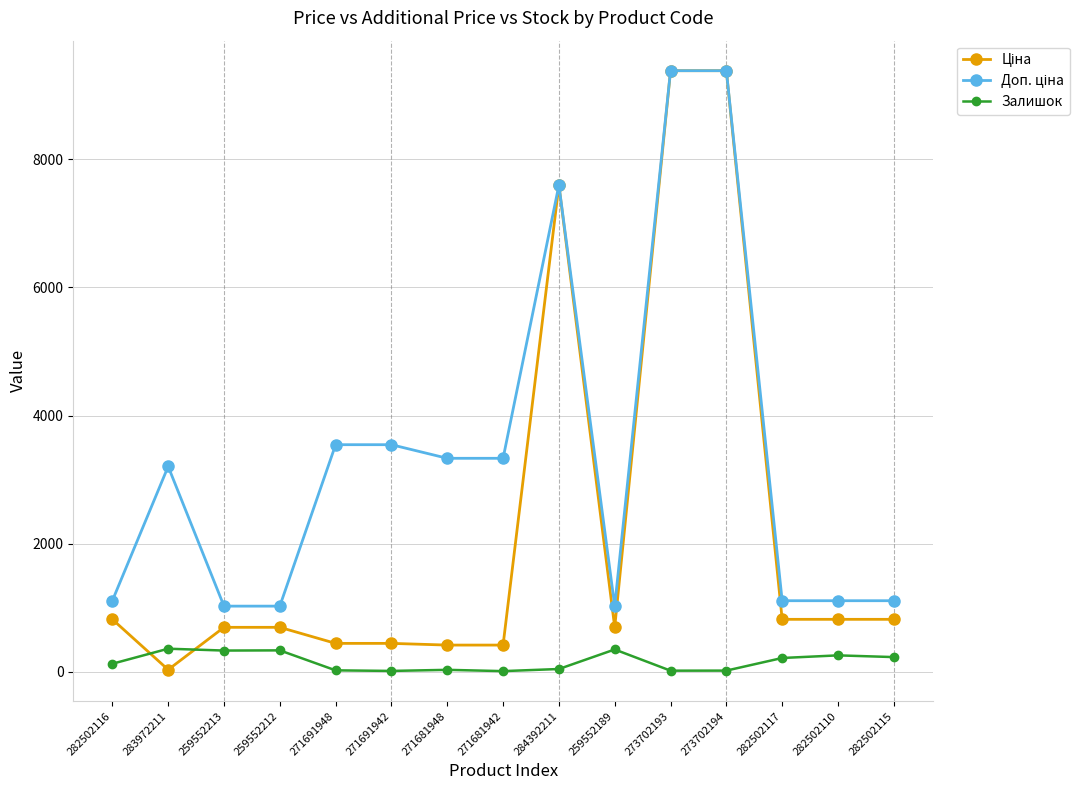

What is the maximum value shown in the chart?

9384.0